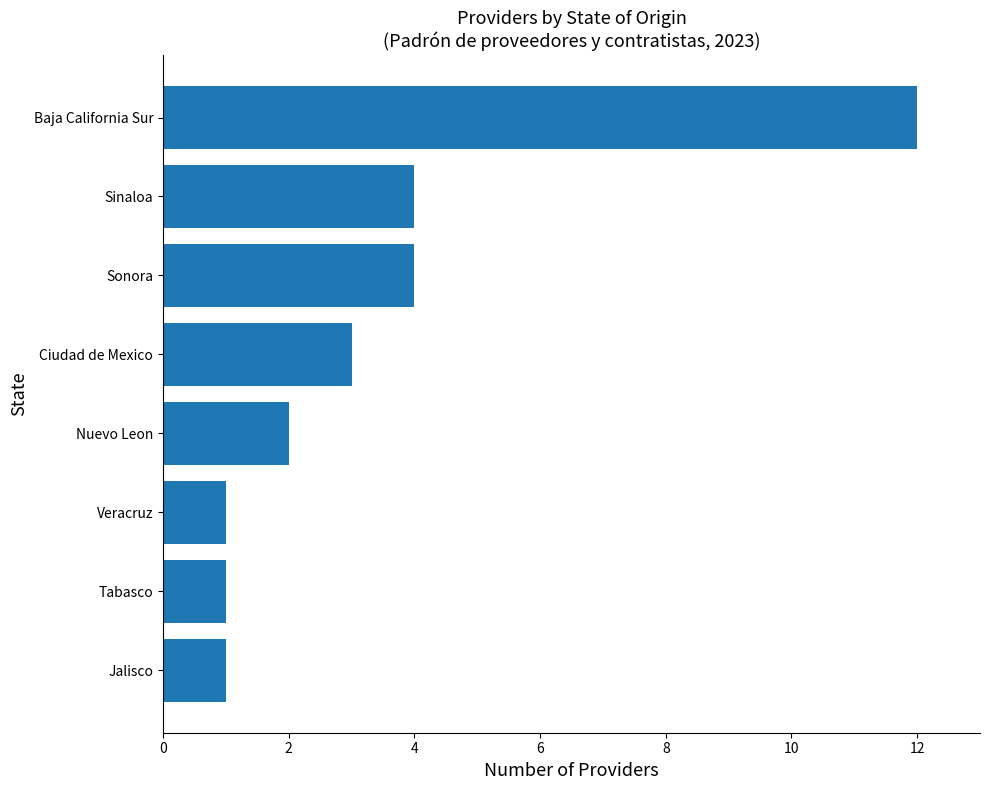

Reading bottom to top, extract all data points from this chart.

1	1	1	2	3	4	4	12